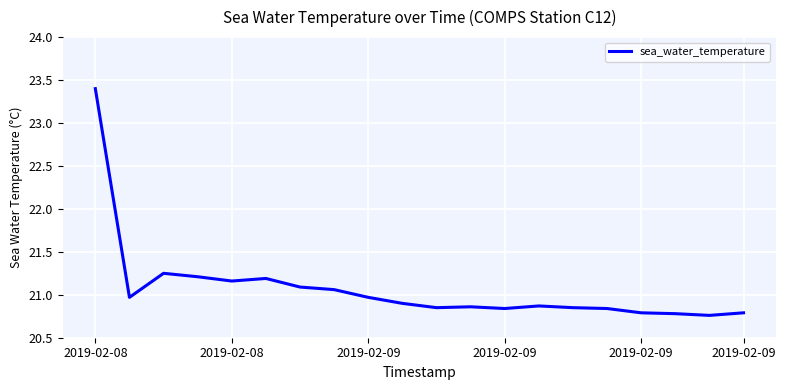

What is the maximum value shown in the chart?

23.4